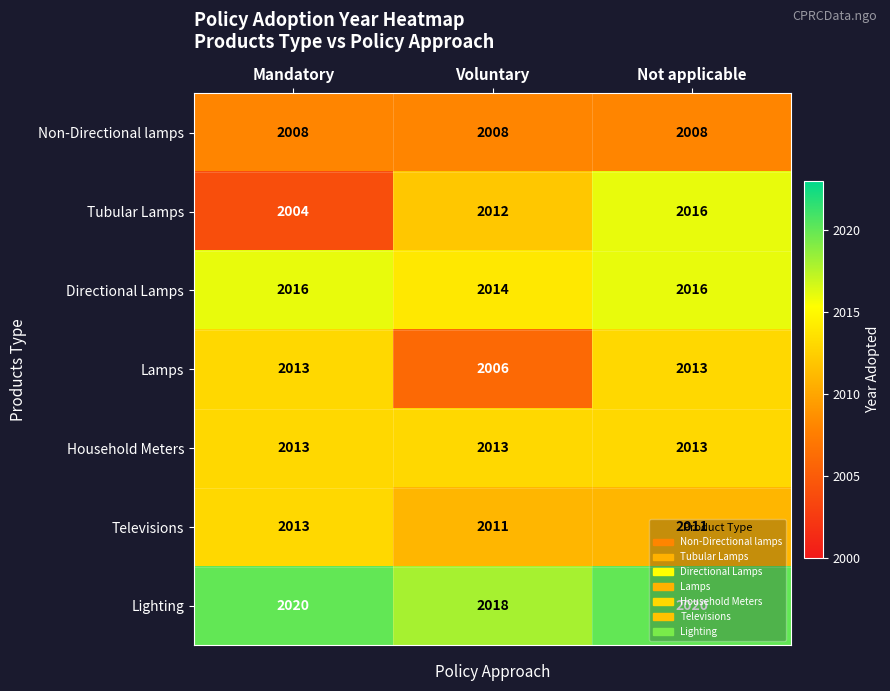

What is the difference between the highest and lowest values at Mandatory?

16